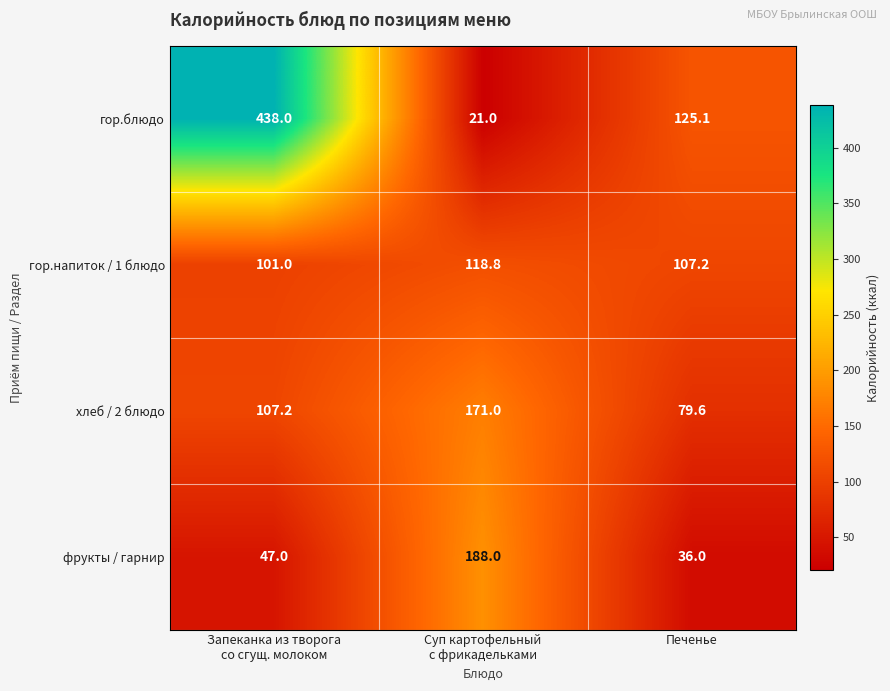

Which label corresponds to the smallest value in the chart?

Суп картофельный
с фрикадельками